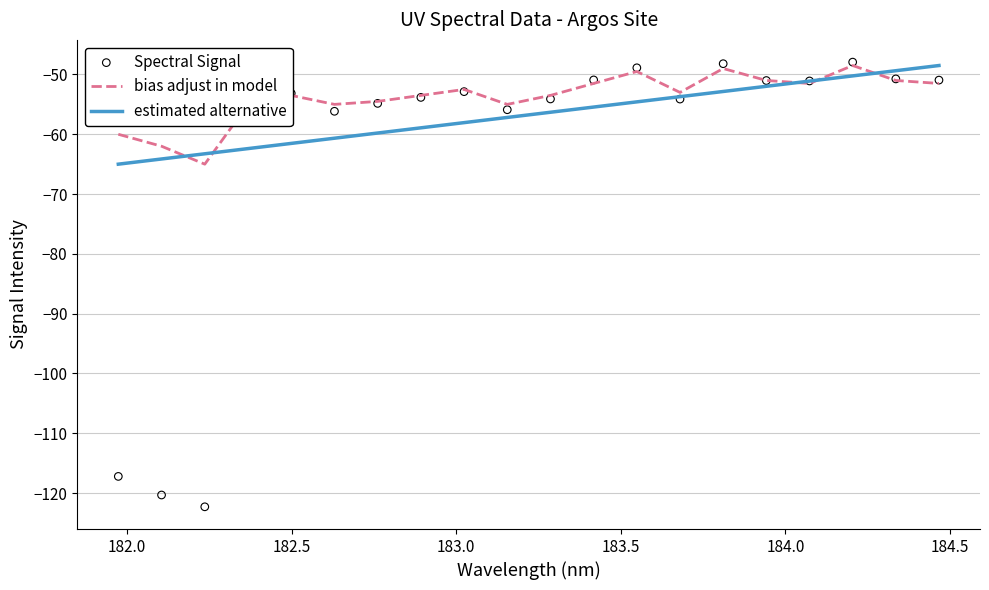

Which series contains the lowest Y value?

Spectral Signal